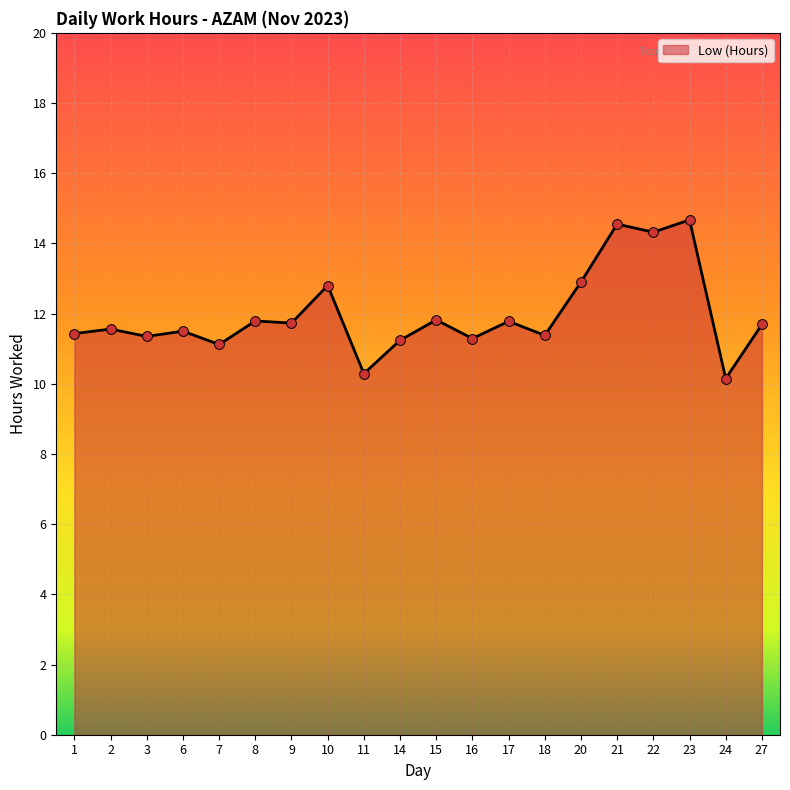

What is the change in value from 6 to 11?

-1.2